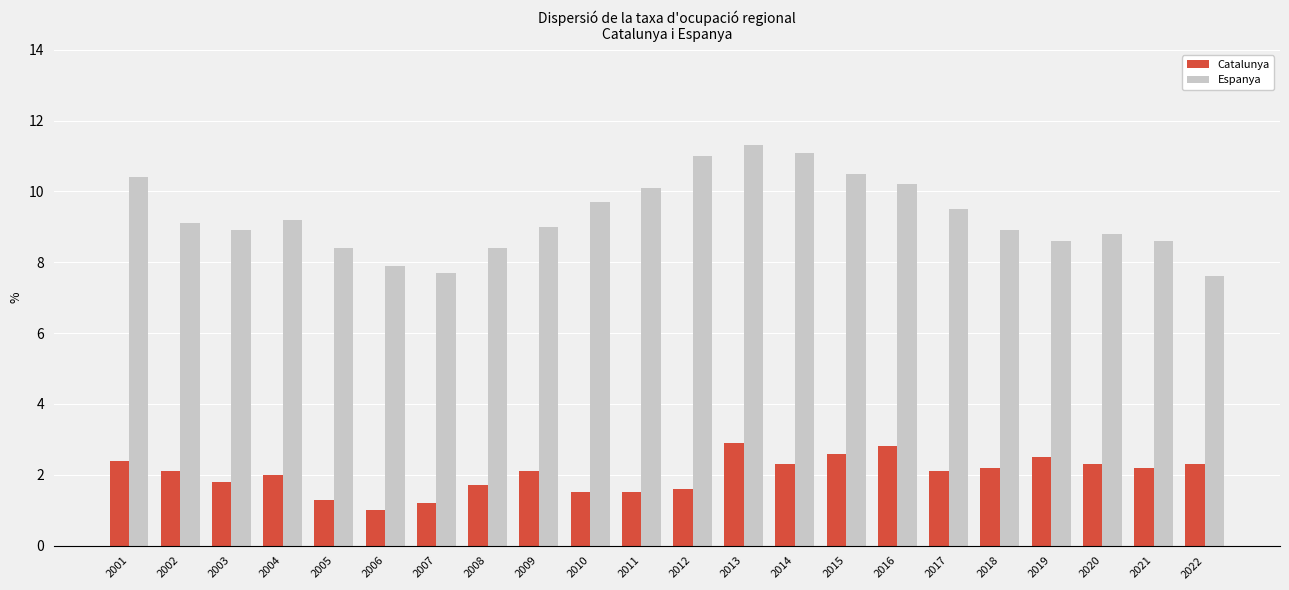

Which series has the widest spread of values?

Espanya